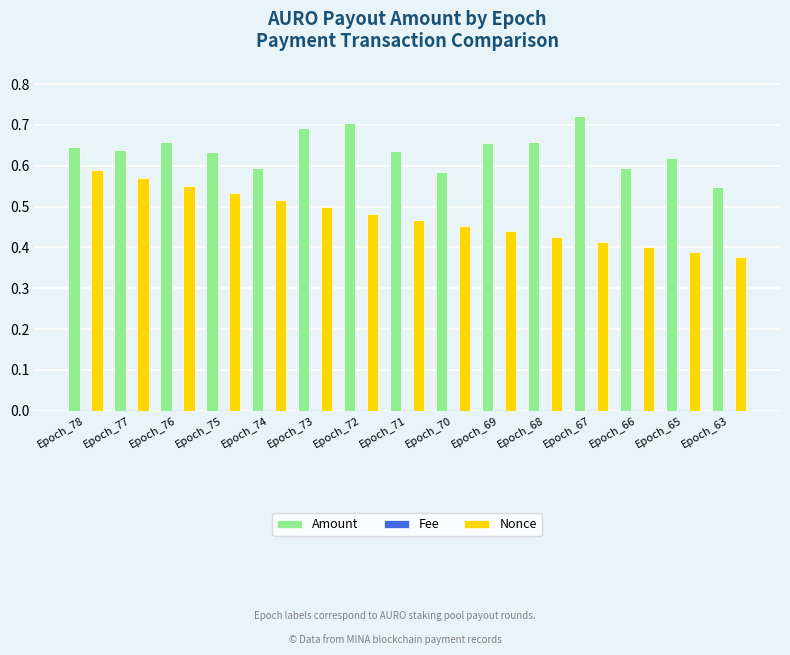

True or false: Nonce has a value of 0.3 at Epoch_67.

False